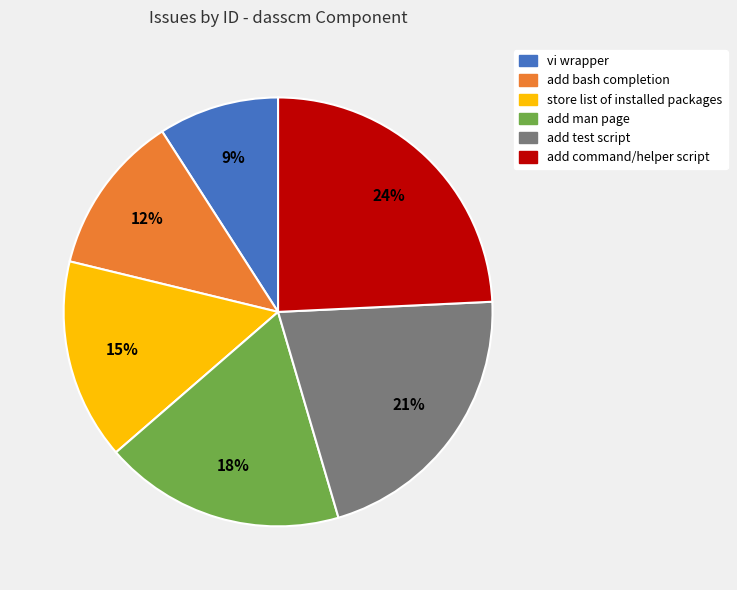

Is there a majority slice in this chart?

No